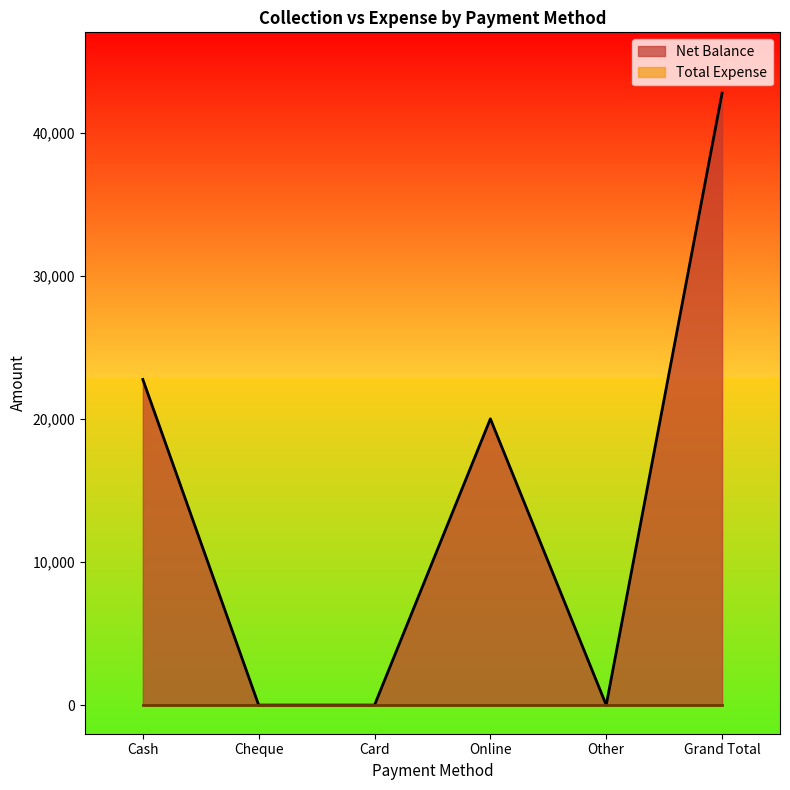

Count the number of values greater than 20000.

2